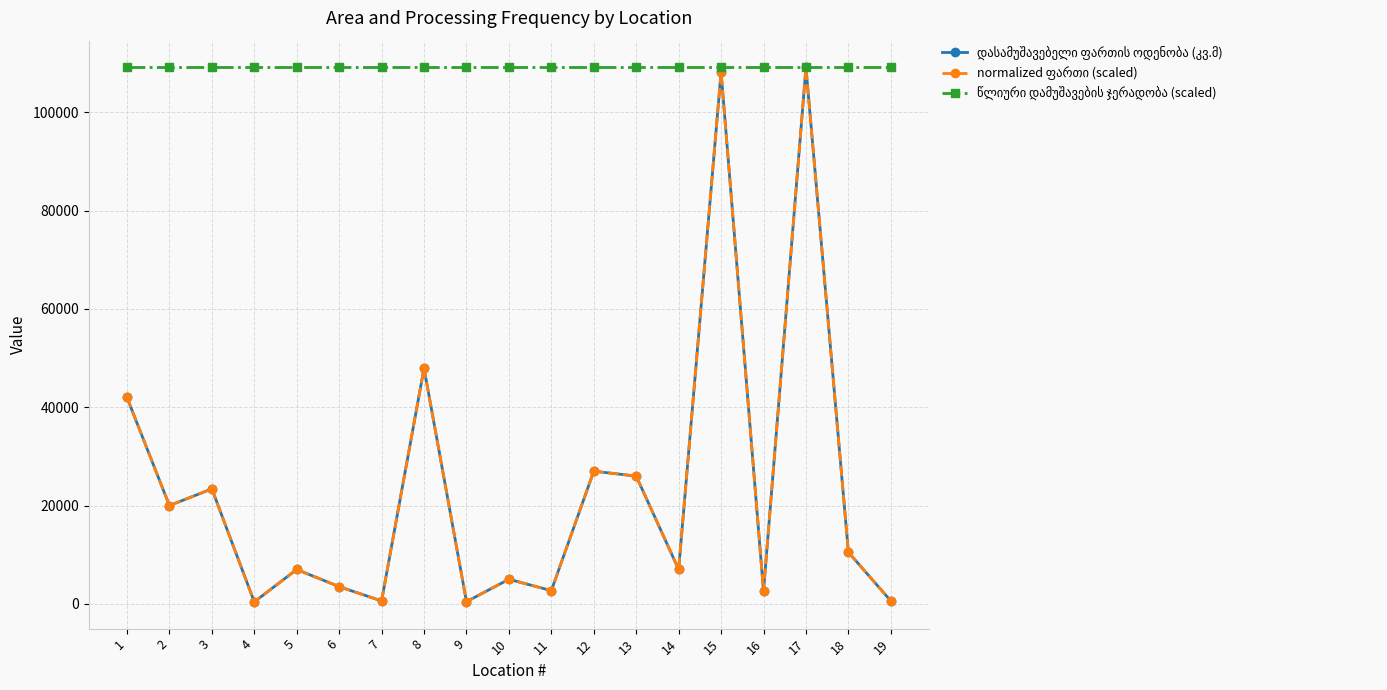

List the series in order of their peak value, lowest first.

დასამუშავებელი ფართის ოდენობა (კვ.მ), normalized ფართი (scaled), წლიური დამუშავების ჯერადობა (scaled)